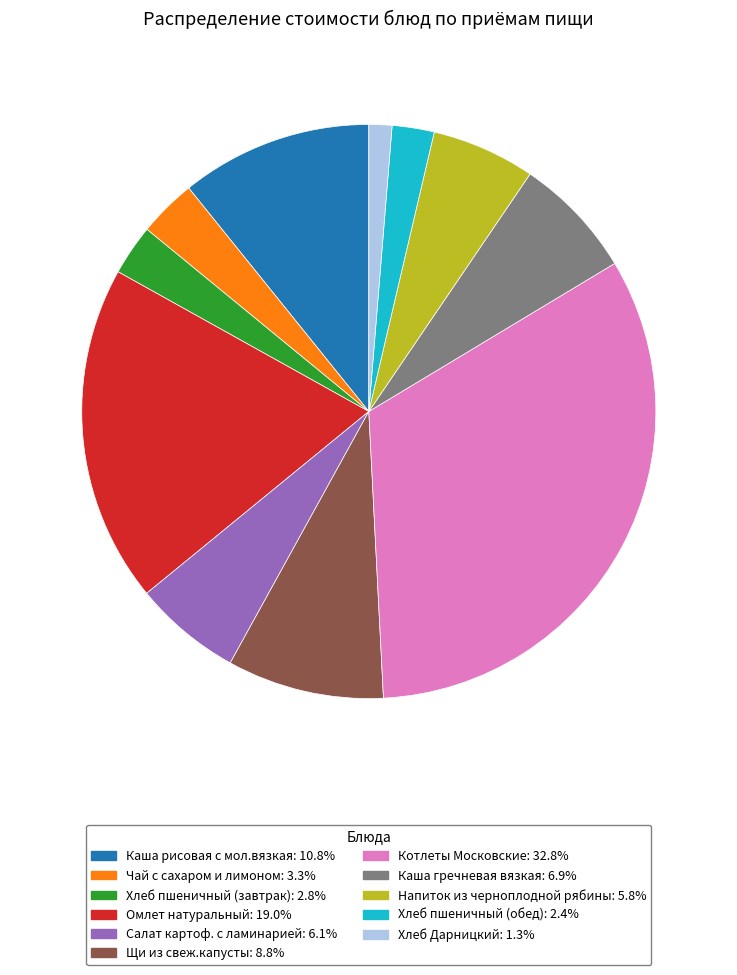

Which category has the biggest portion of the pie?

Котлеты Московские